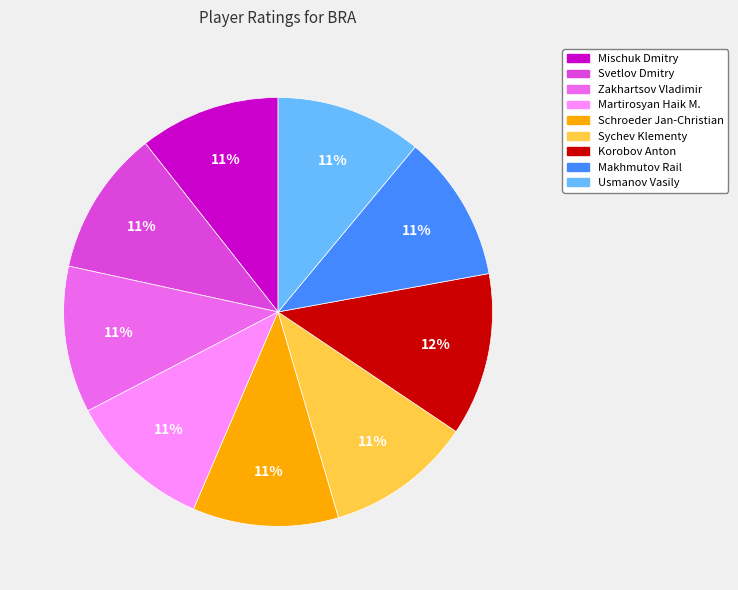

Does Sychev Klementy account for over 50% of the chart?

No